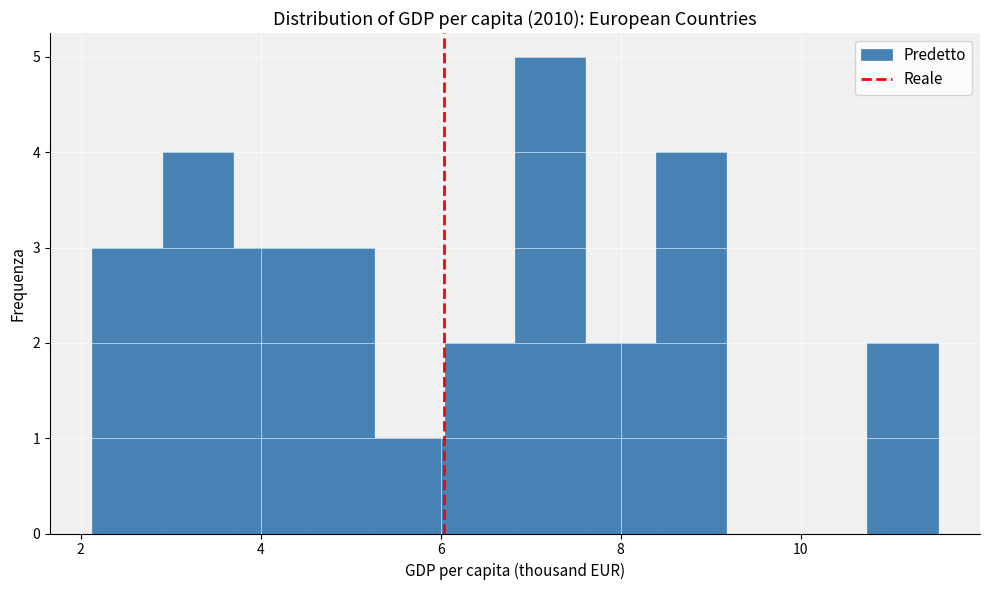

Read against the x-axis, roughly where is the centre of the tallest bar?

7.2